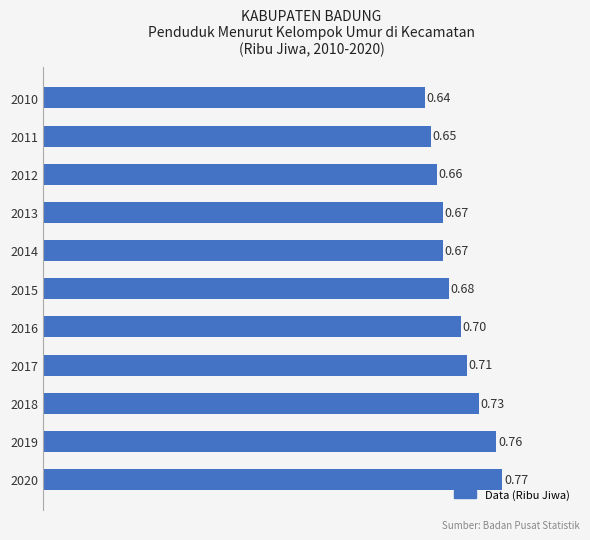

What is the sum of all values?

7.6